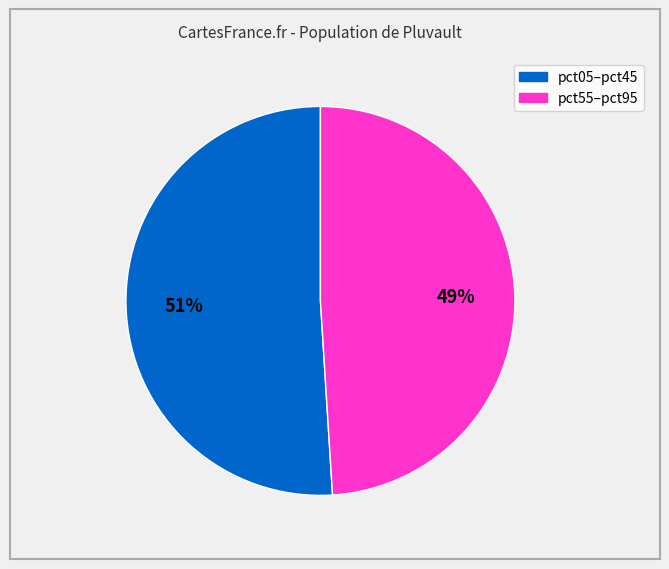

To the nearest percent, what is the average slice percentage?

50%